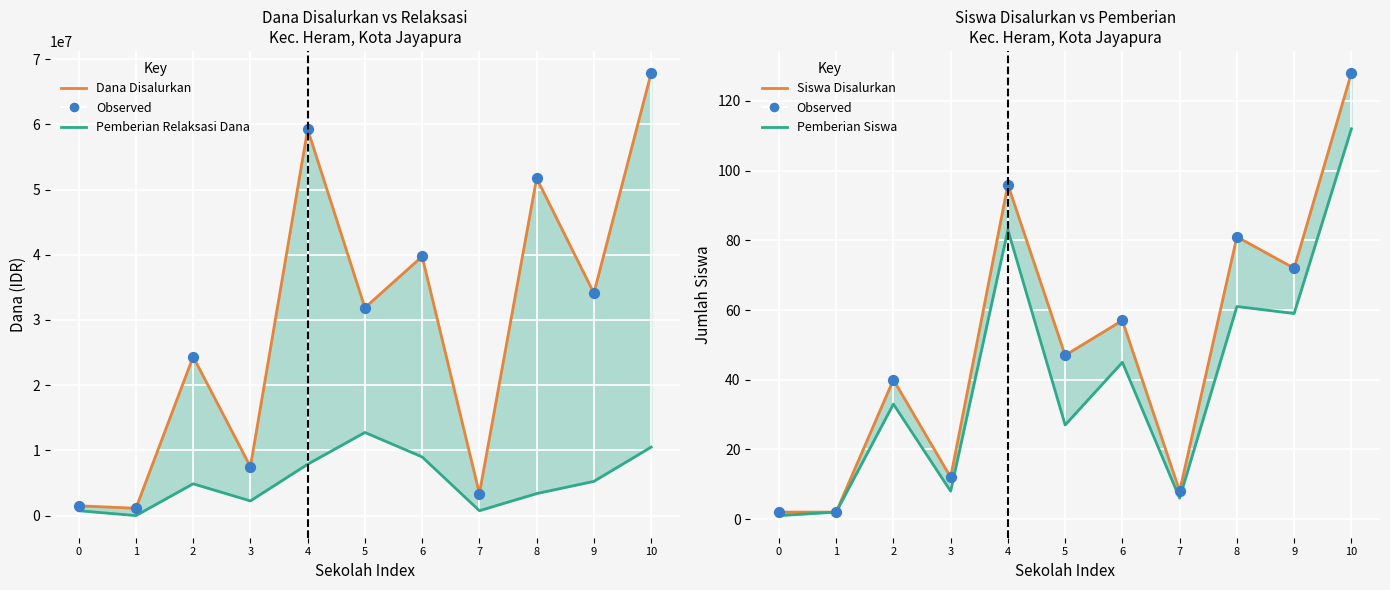

Which series reaches the maximum Y coordinate?

Dana Disalurkan